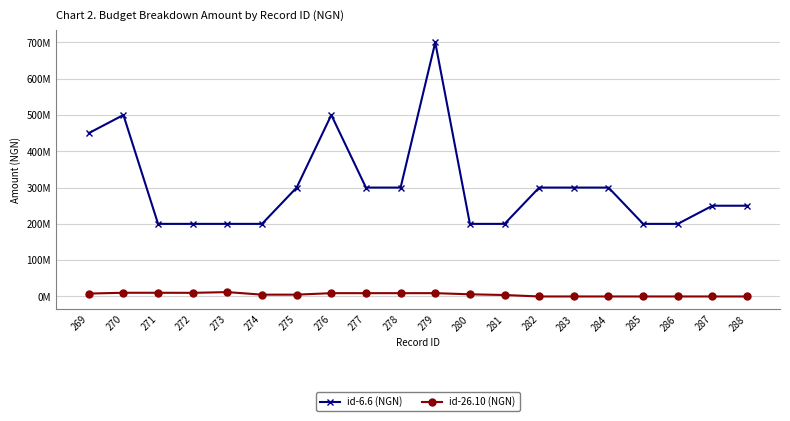

What value does the id-6.6 (NGN) series have at 284, to the nearest 50?

300000000